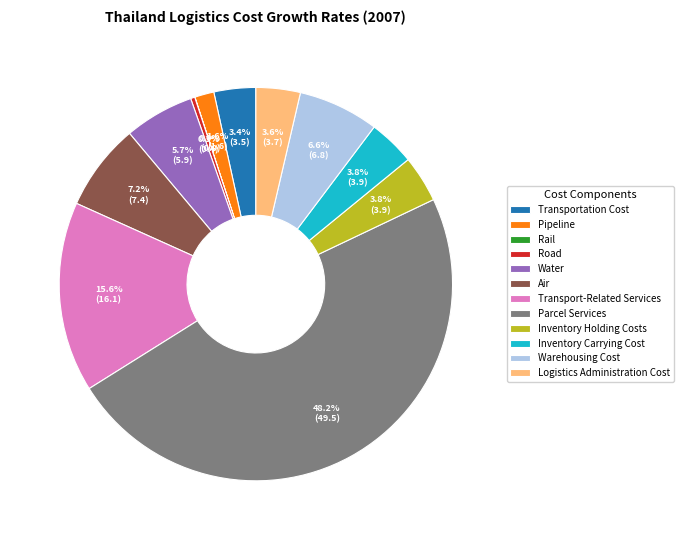

To the nearest percent, what percentage of the pie is Warehousing Cost?

7%